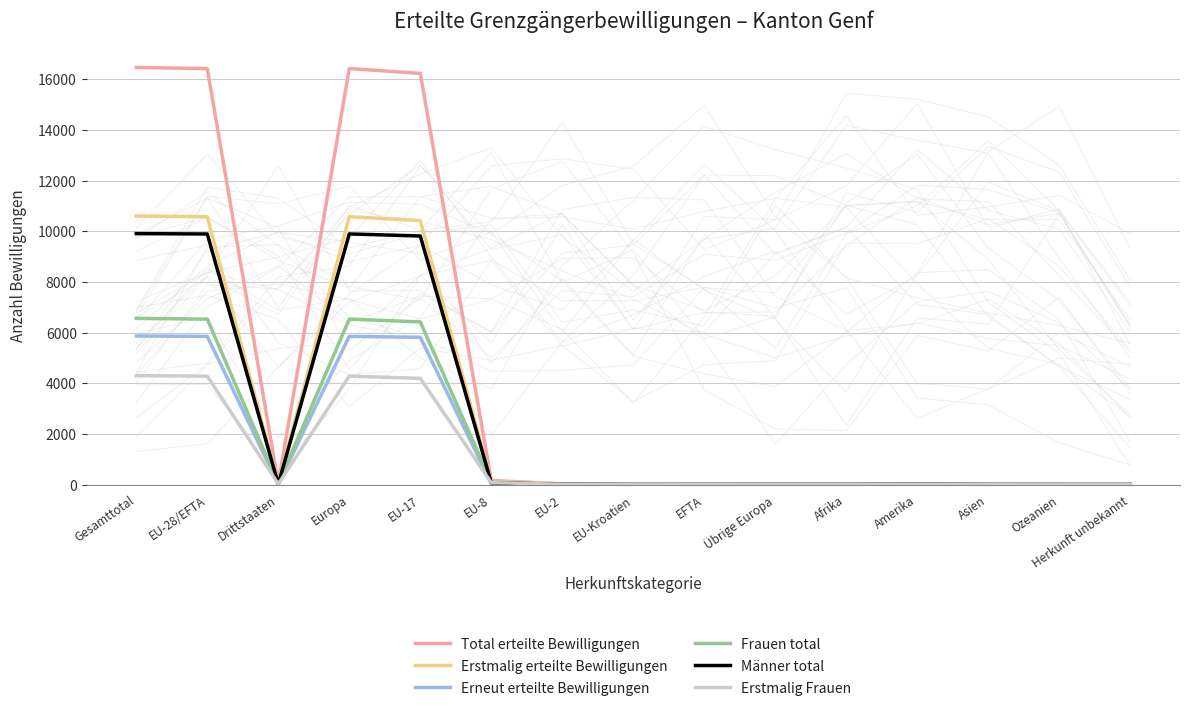

In Erneut erteilte Bewilligungen, how many points are lower than both neighbors (excluding endpoints)?

2